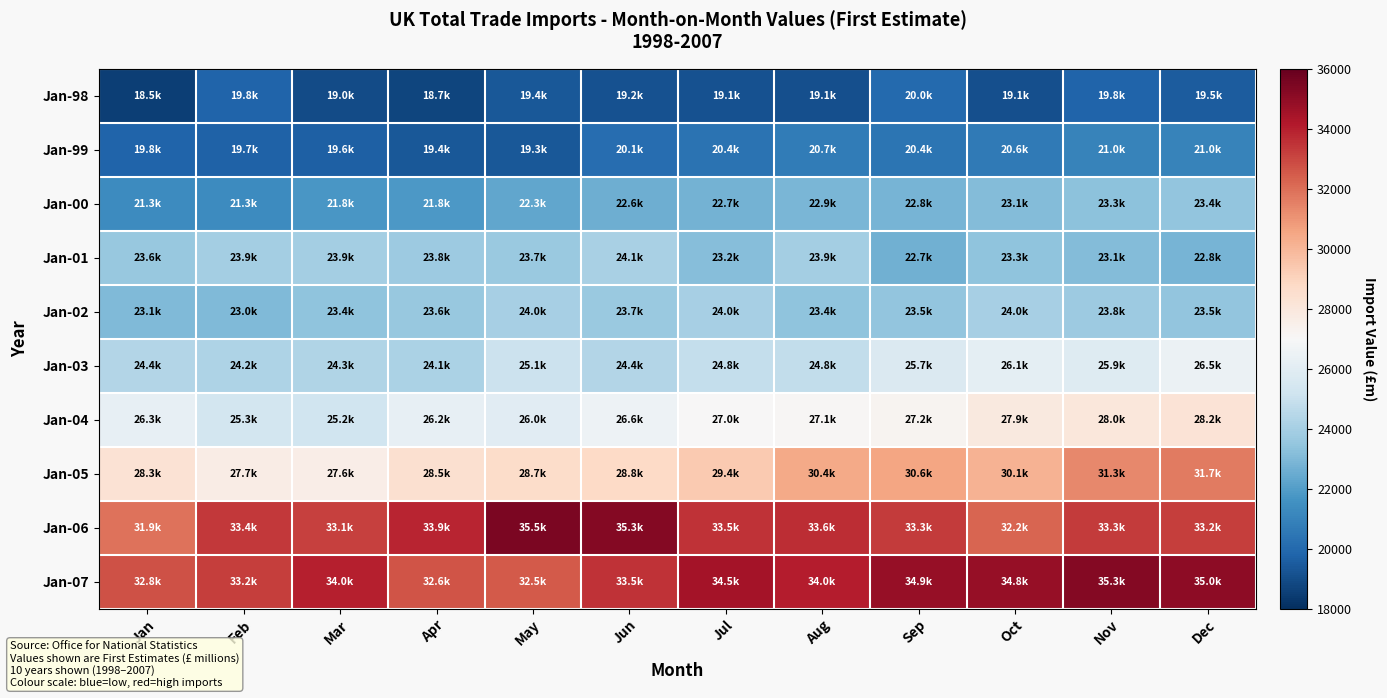

At Mar, list the series in order from largest to smallest.

Jan-07, Jan-06, Jan-05, Jan-04, Jan-03, Jan-01, Jan-02, Jan-00, Jan-99, Jan-98